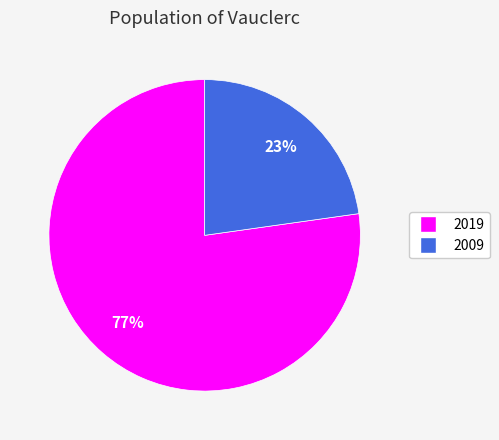

To the nearest percent, what portion does 2019 represent?

77%